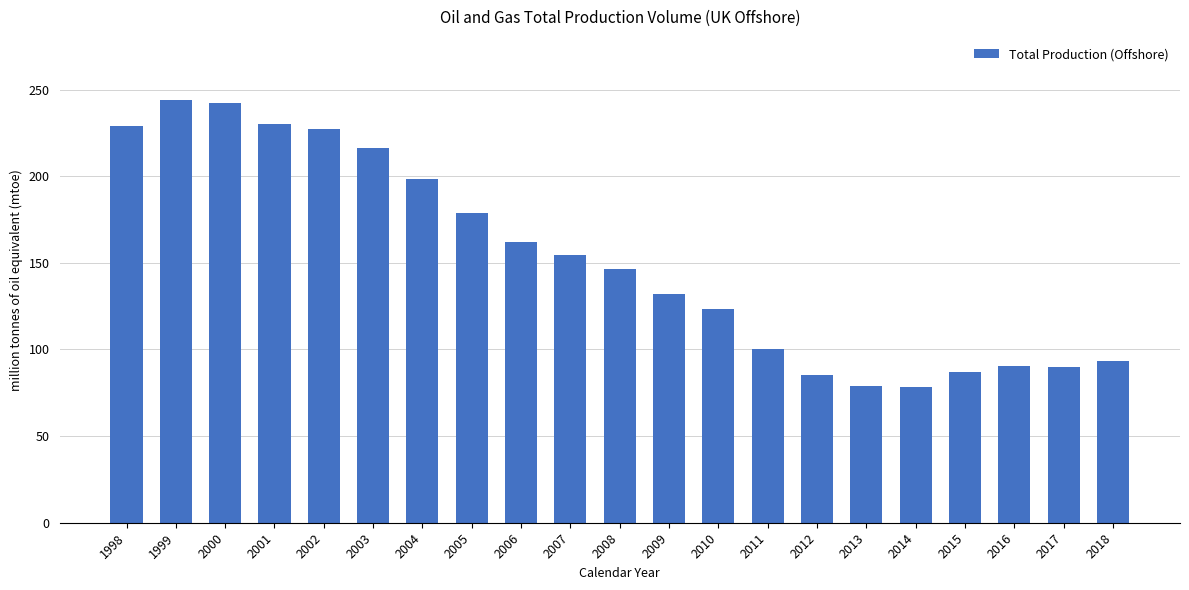

What is the value of the 16th bar from the left?

78.6